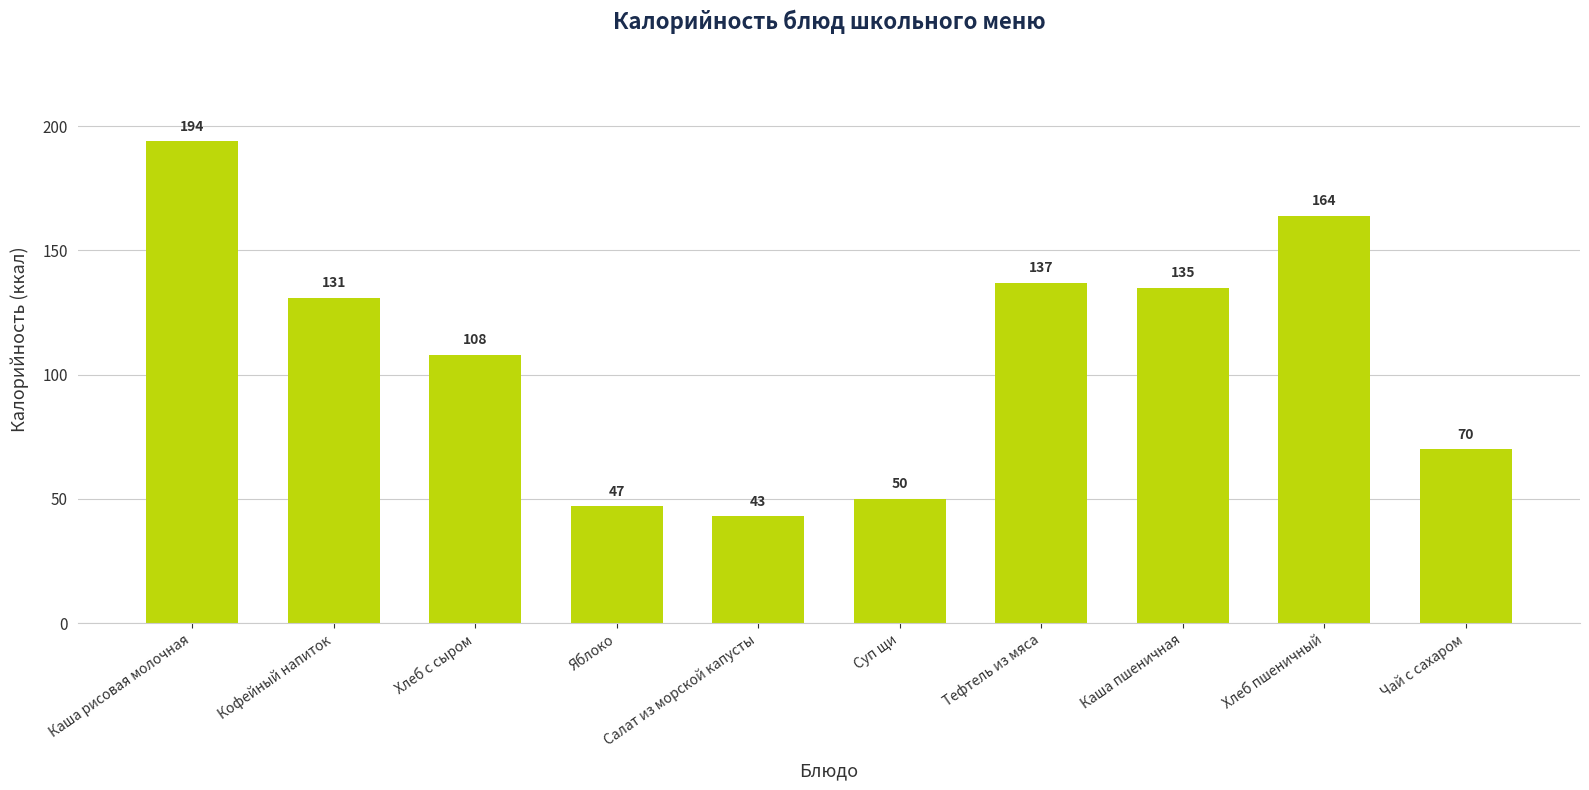

Which label corresponds to the smallest value in the chart?

Салат из морской капусты